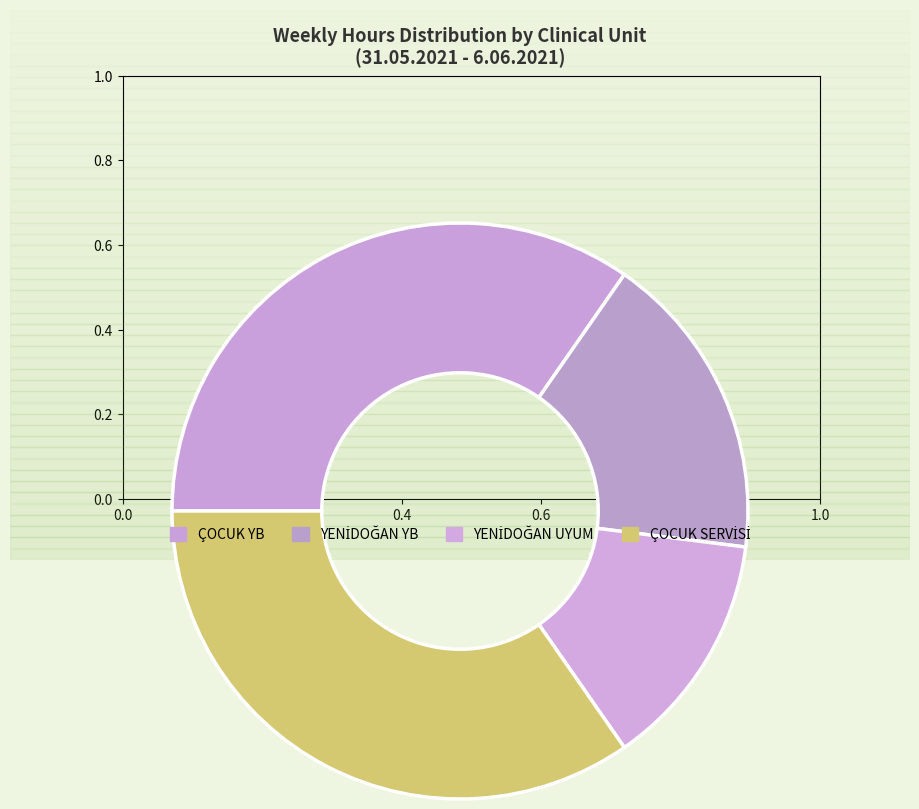

What percentage is the YENİDOĞAN YB slice, to the nearest percent?

16%